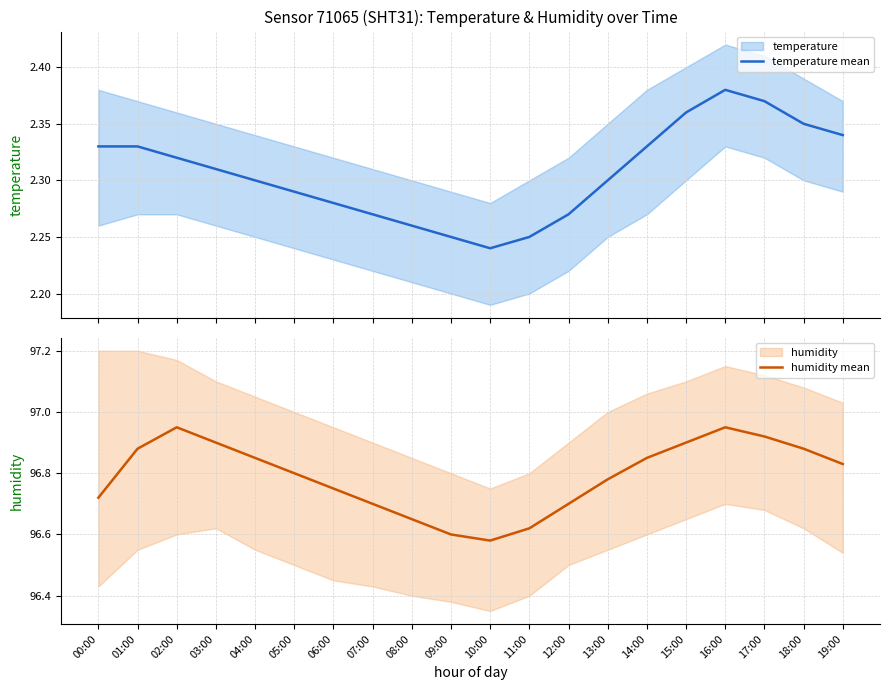

What is the label of the 9th point from the left?

08:00